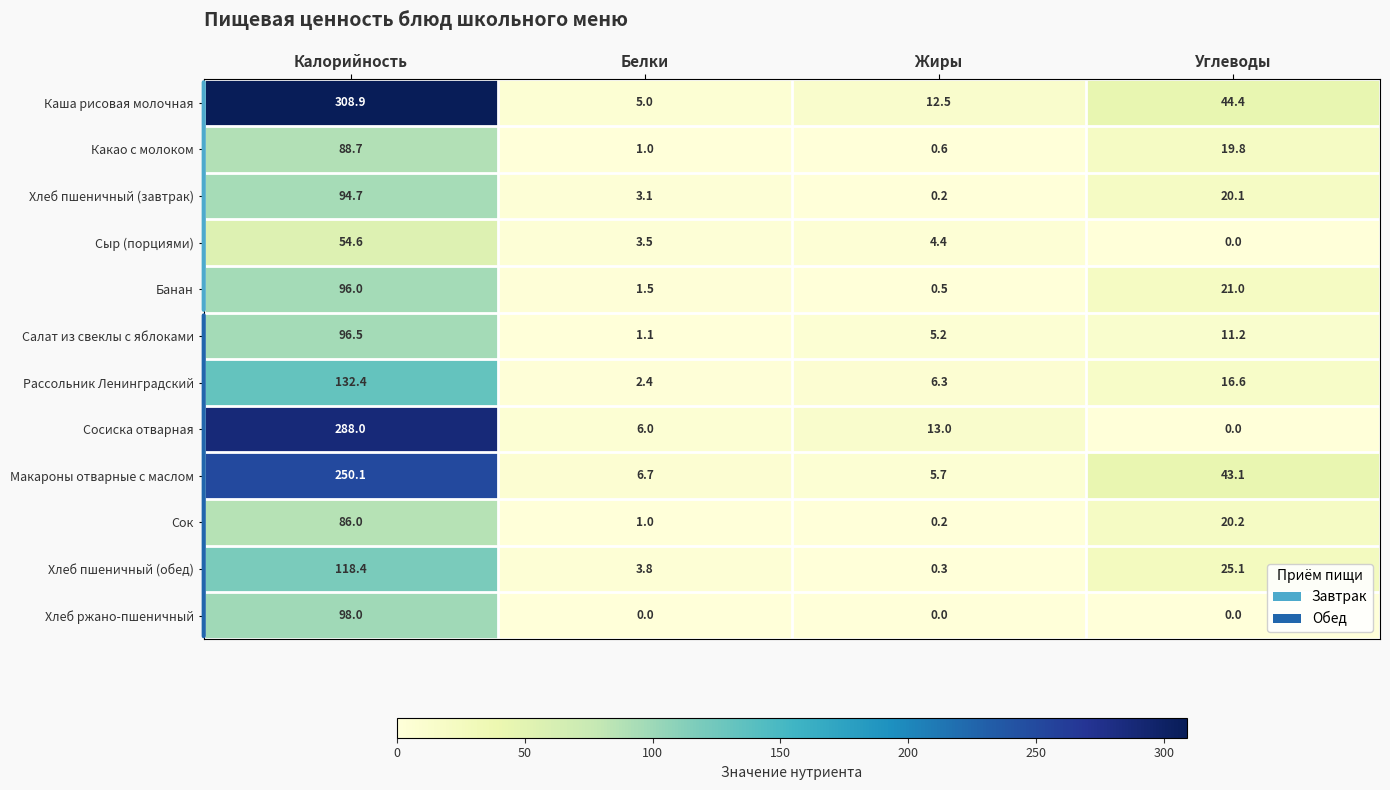

True or false: Макароны отварные с маслом has a value of 60.0 at Углеводы.

False